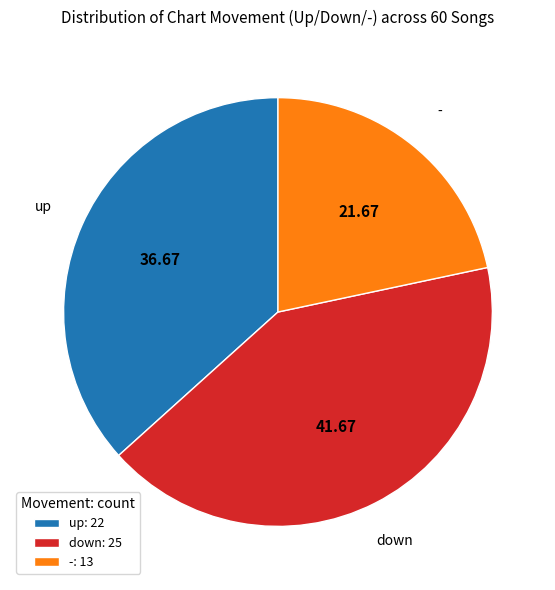

Does up represent more than half of the total?

No